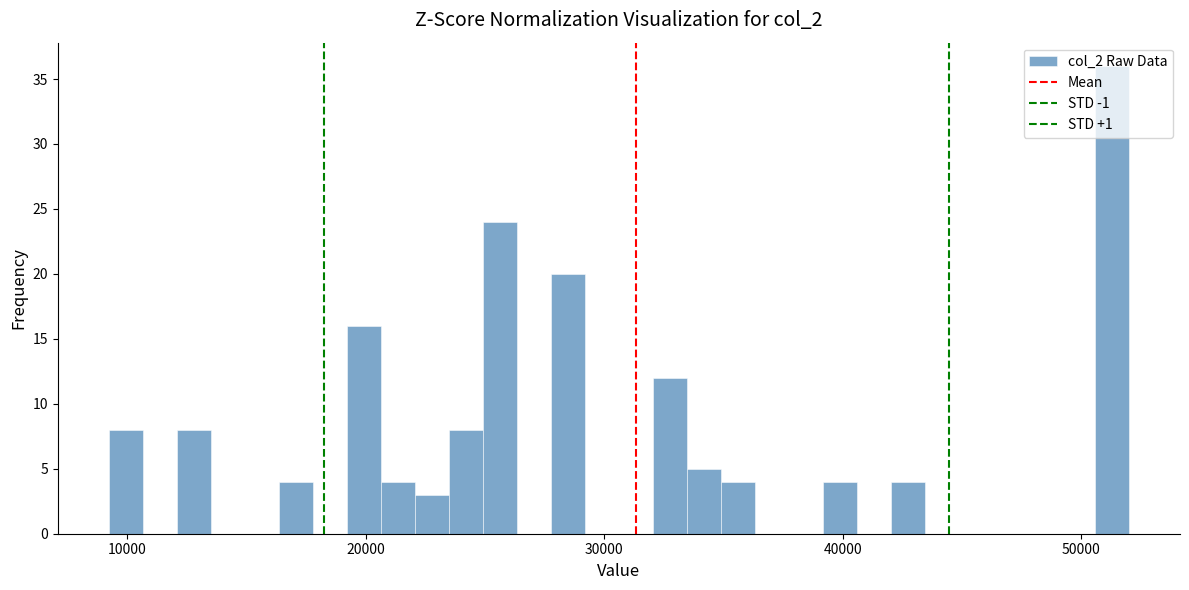

Read against the x-axis, roughly where is the centre of the tallest bar?

51000